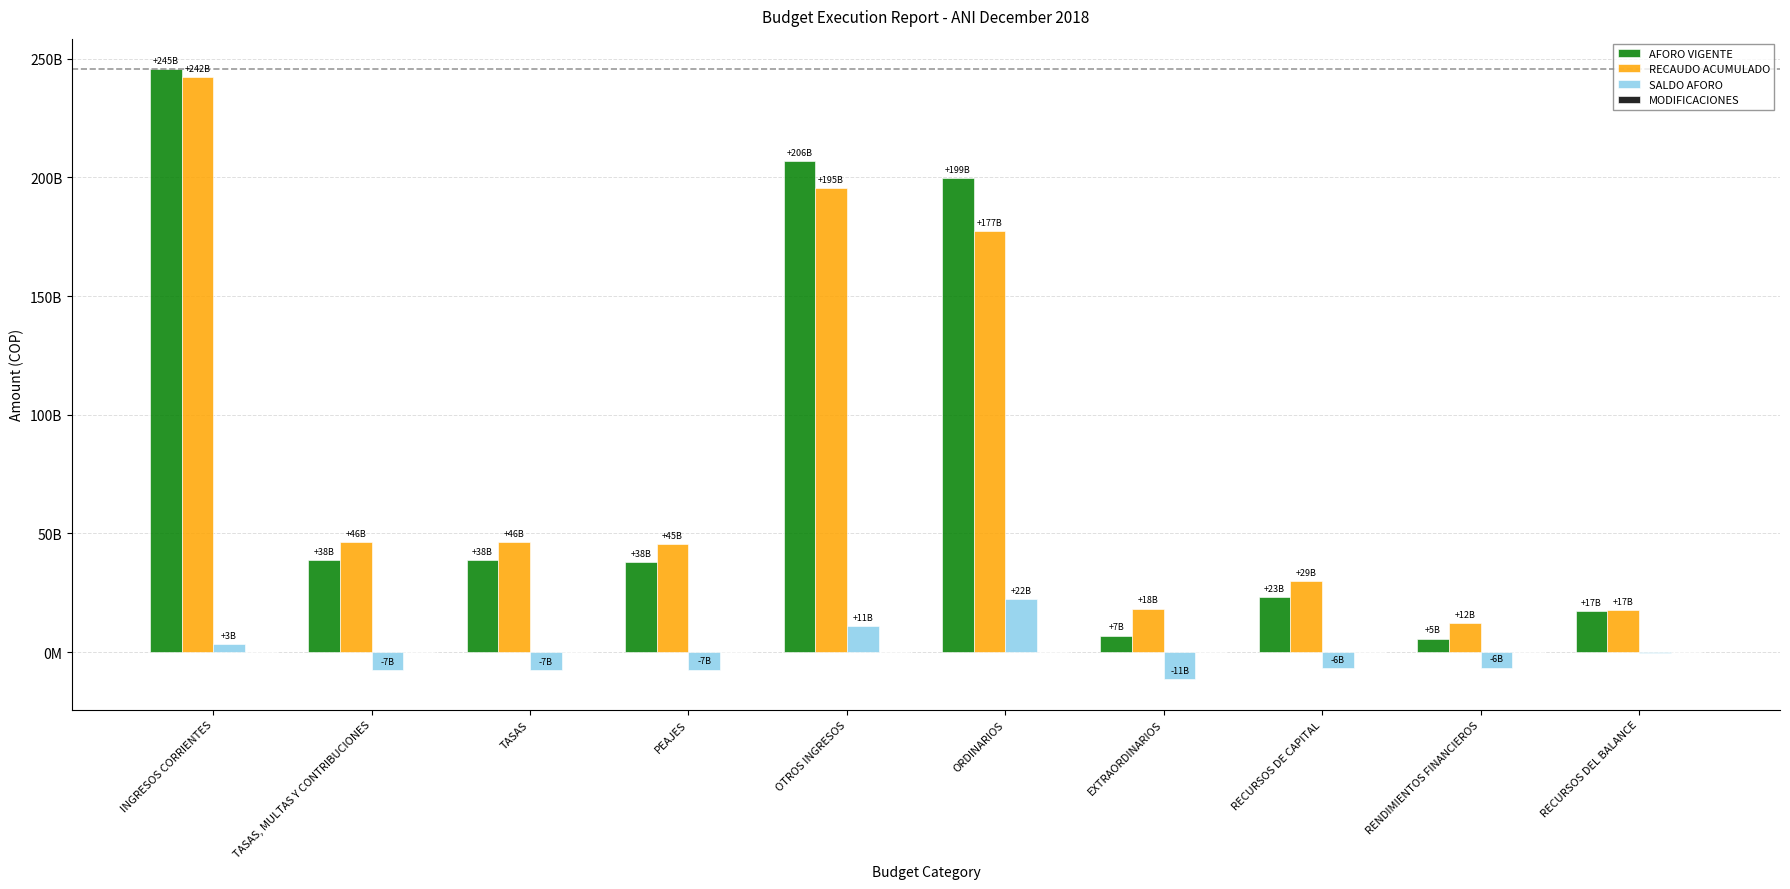

Between PEAJES and EXTRAORDINARIOS, which series saw the biggest shift?

AFORO VIGENTE